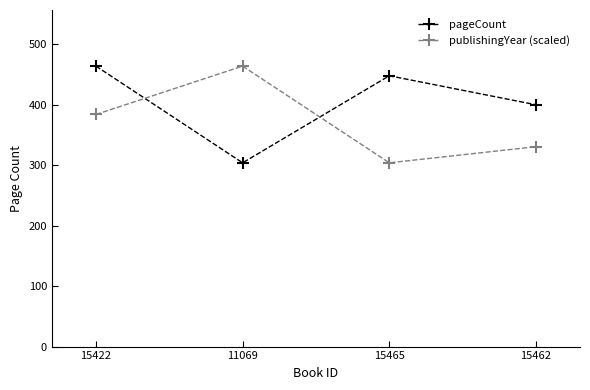

Between 15465 and 15462, which series saw the biggest shift?

pageCount